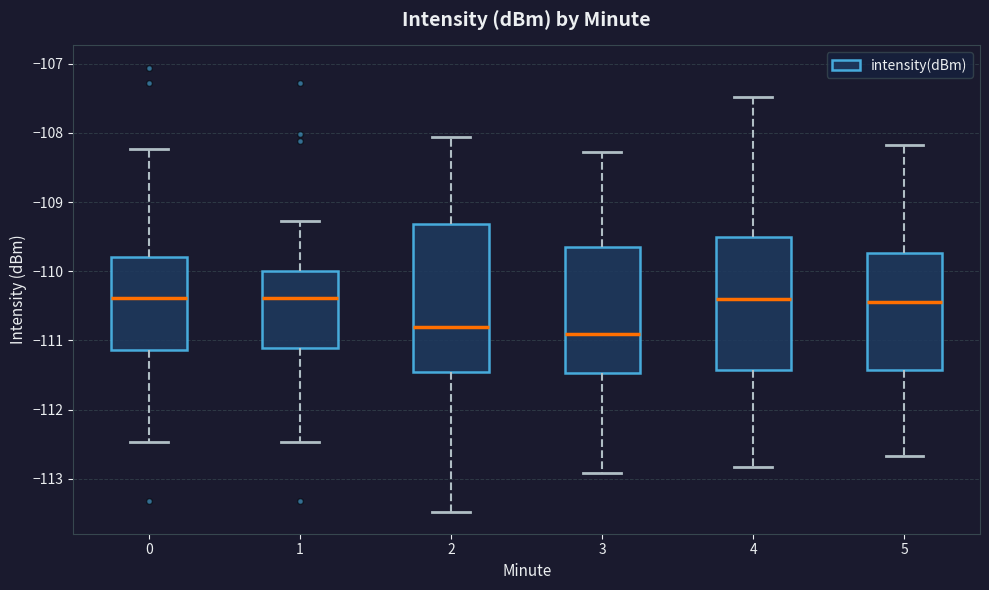

Where is the lower edge of the box at x = 0 on the y-axis? The values are not printed on the chart, so give them approximately, as read against the axis.

-111.1